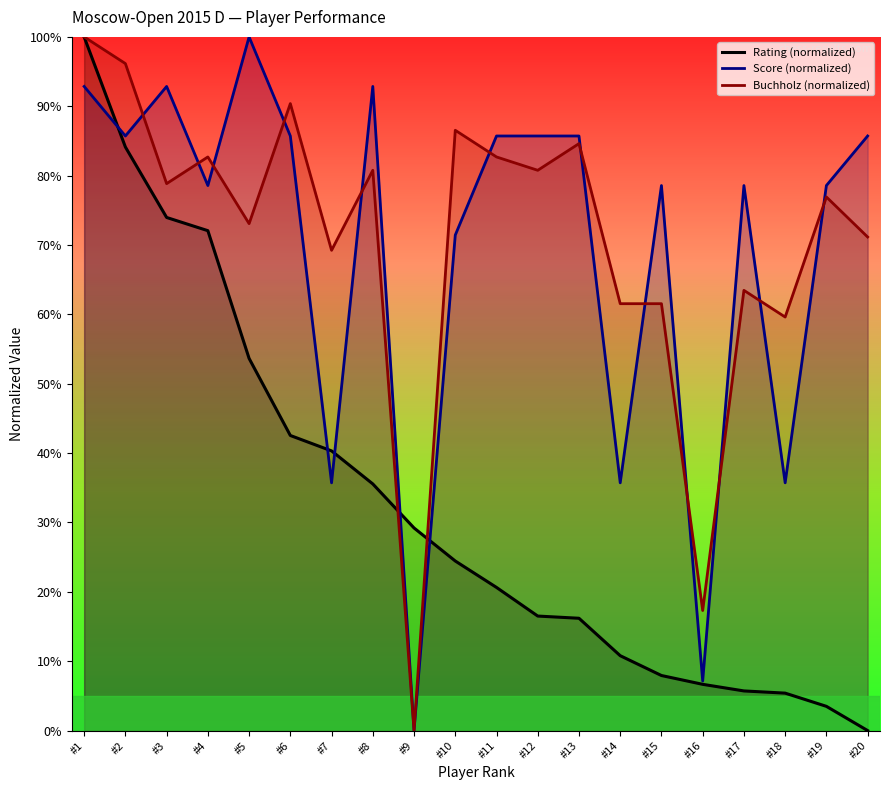

Which series has the largest total across all categories?

Buchholz (normalized)